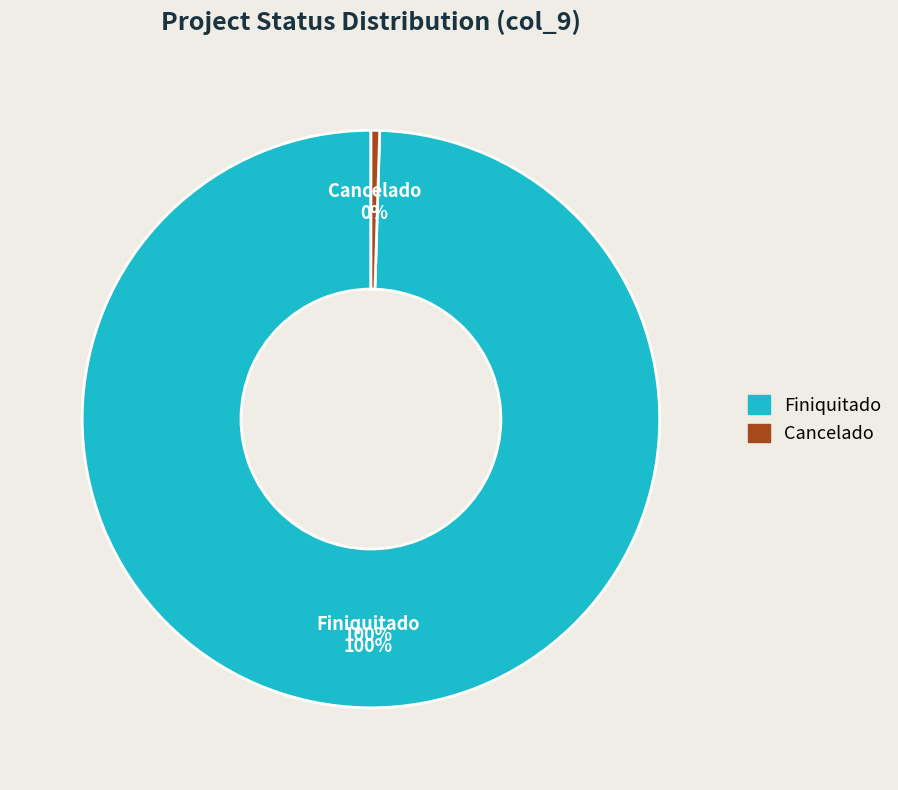

What is the largest slice in the pie chart?

Finiquitado